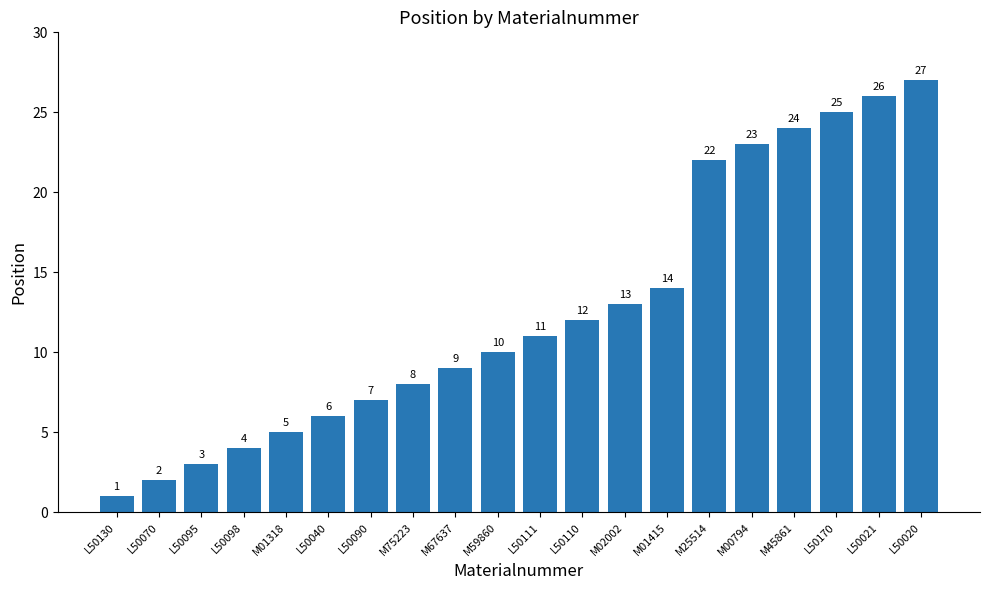

List the labels in order of value, largest first.

L50020, L50021, L50170, M45861, M00794, M25514, M01415, M02002, L50110, L50111, M59860, M67637, M75223, L50090, L50040, M01318, L50098, L50095, L50070, L50130